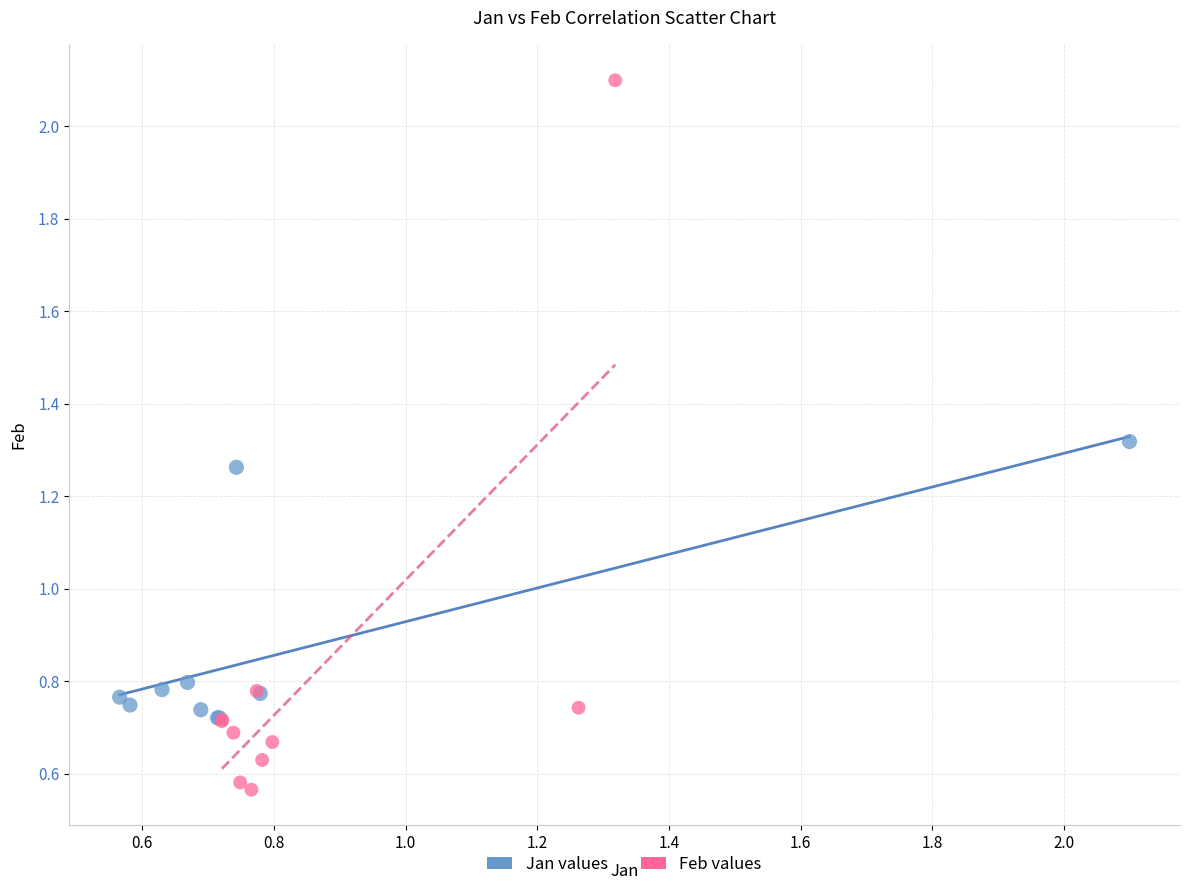

Which series contains the lowest Y value?

Feb values